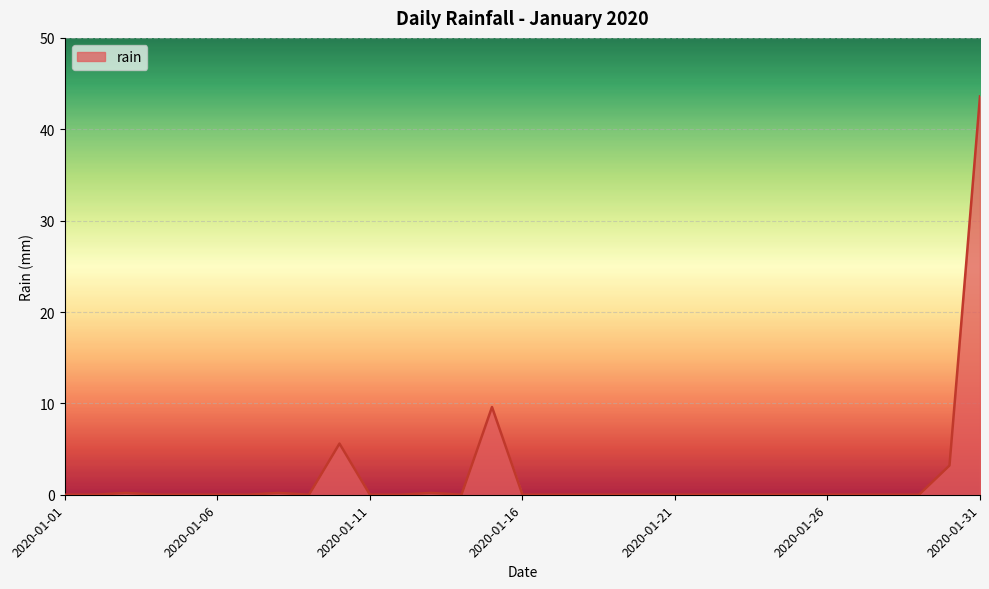

What is the greatest value displayed?

43.6